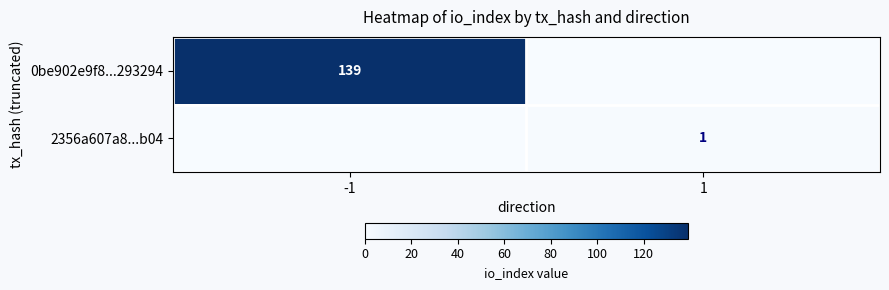

The 0be902e9f8...293294 series shows 139 at -1. True or false?

True